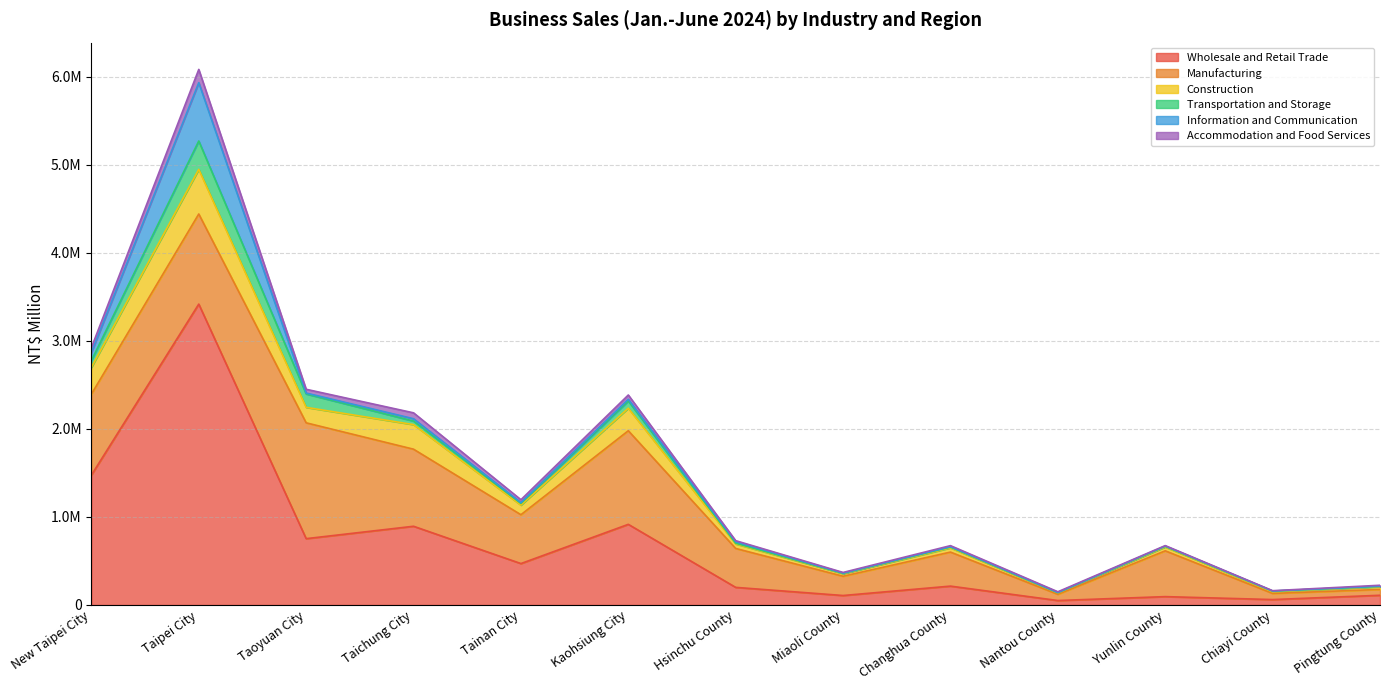

What is the label of the 4th point from the left?

Taichung City